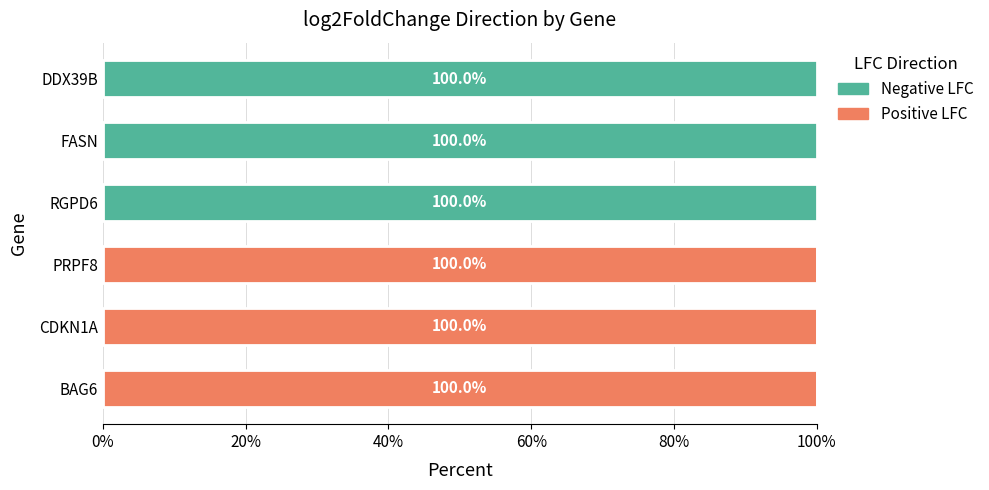

What is the highest value of the Positive LFC series?

100